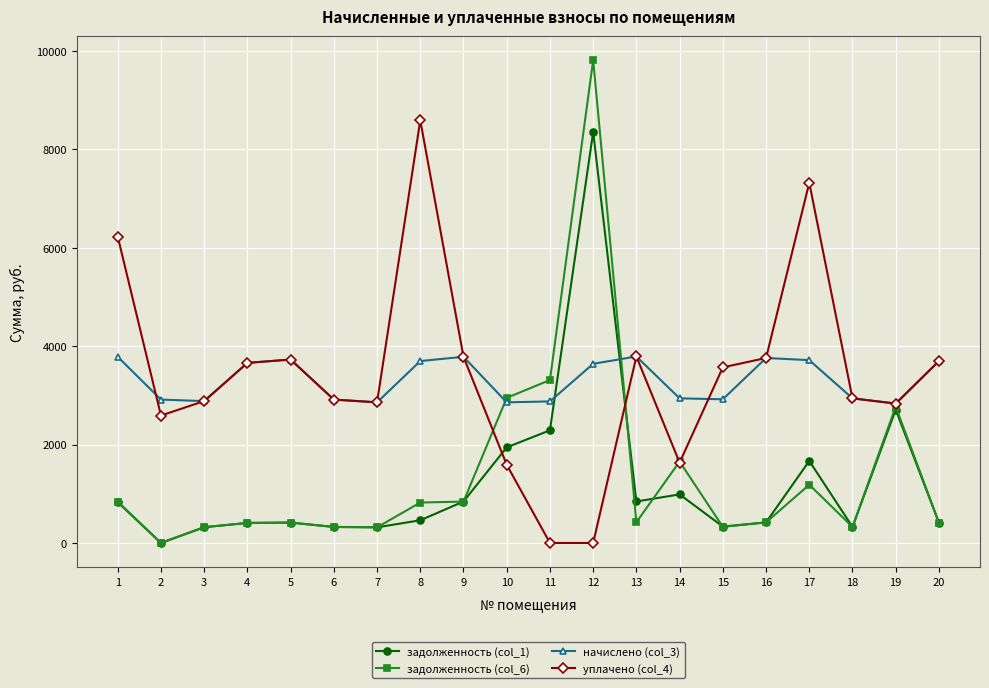

Where do уплачено (col_4) and задолженность (col_1) first cross each other?

9 and 10